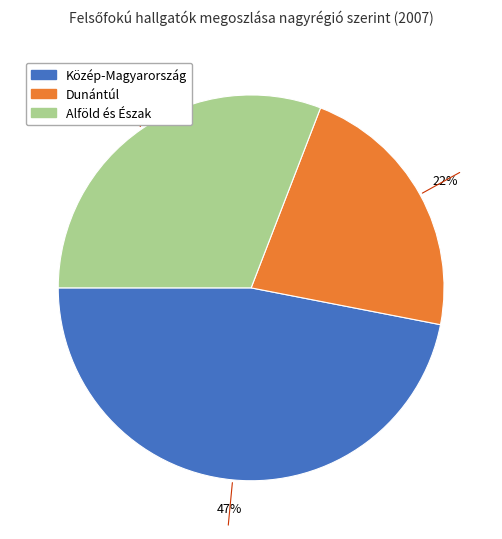

Which has a higher value, Dunántúl or Alföld és Észak?

Alföld és Észak